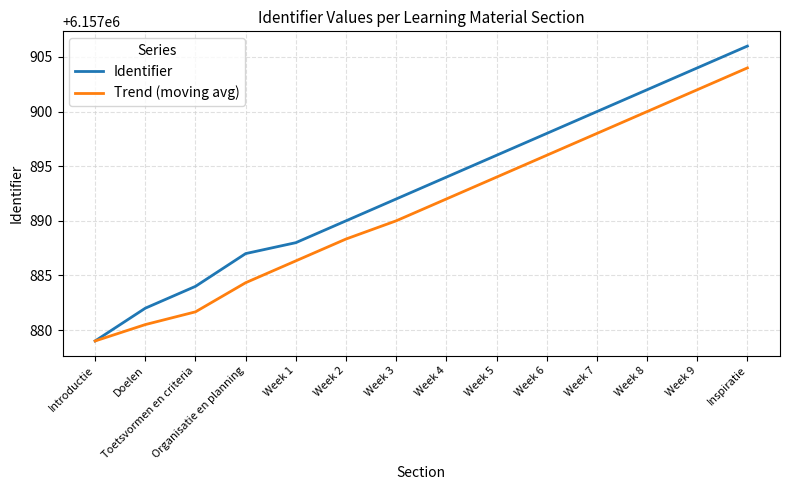

Rank the series by their average value, from highest to lowest.

Identifier, Trend (moving avg)